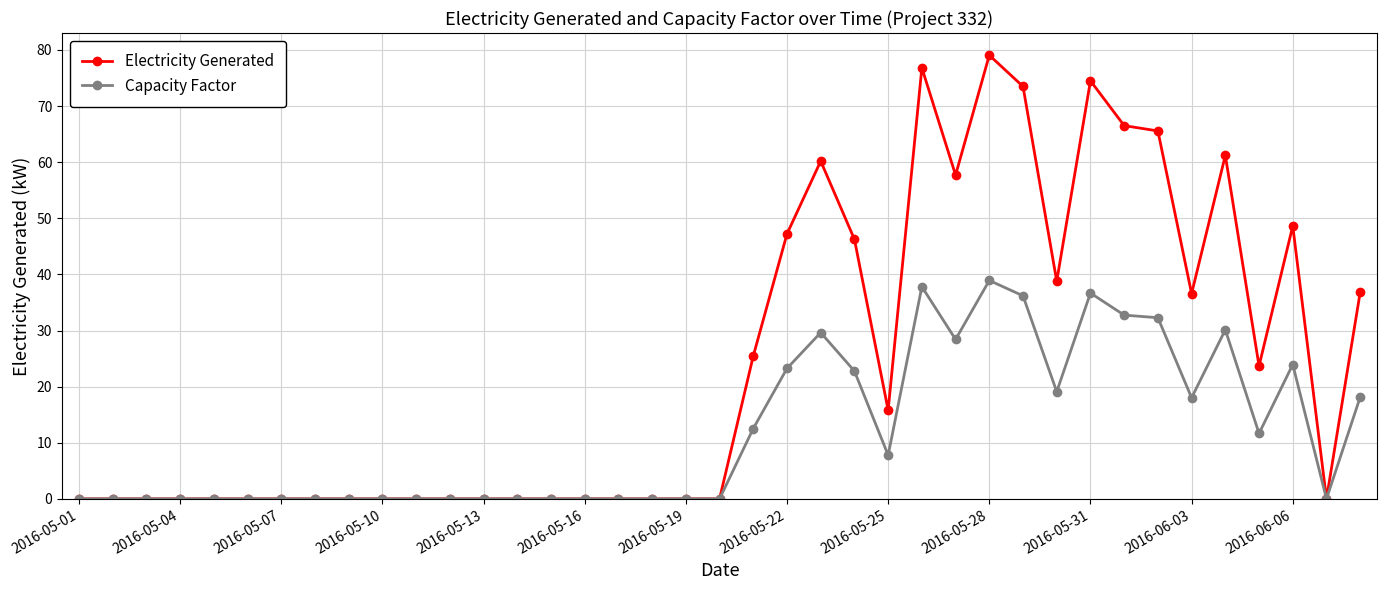

Which series has the largest total across all categories?

Electricity Generated